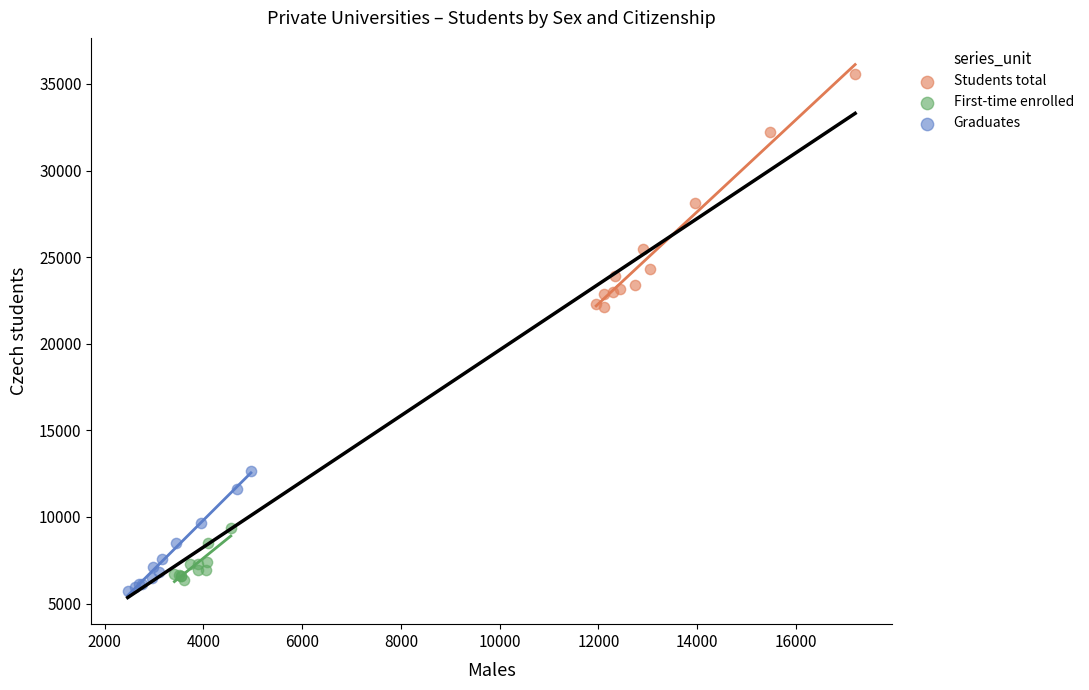

Which series contains the highest Y value?

Students total